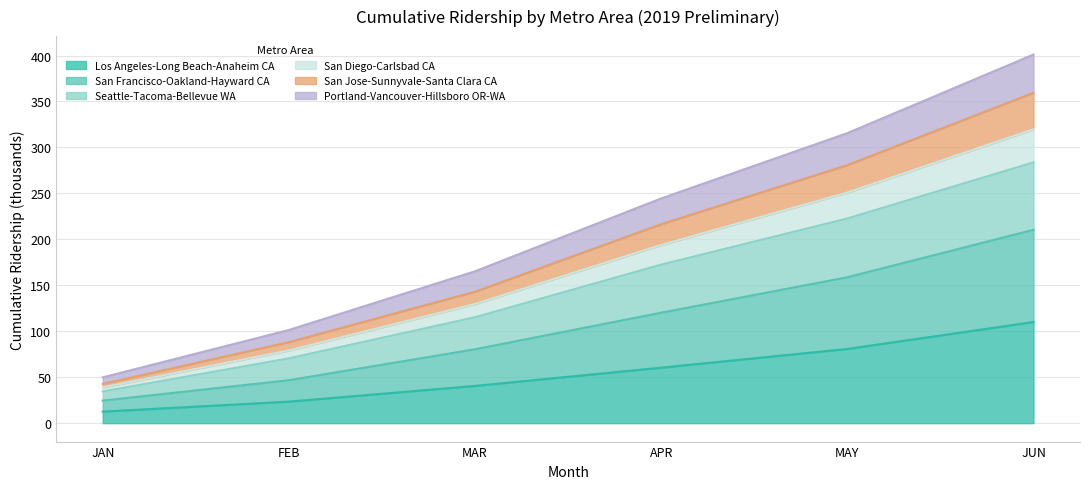

At how many categories does at least one series exceed 317?

1